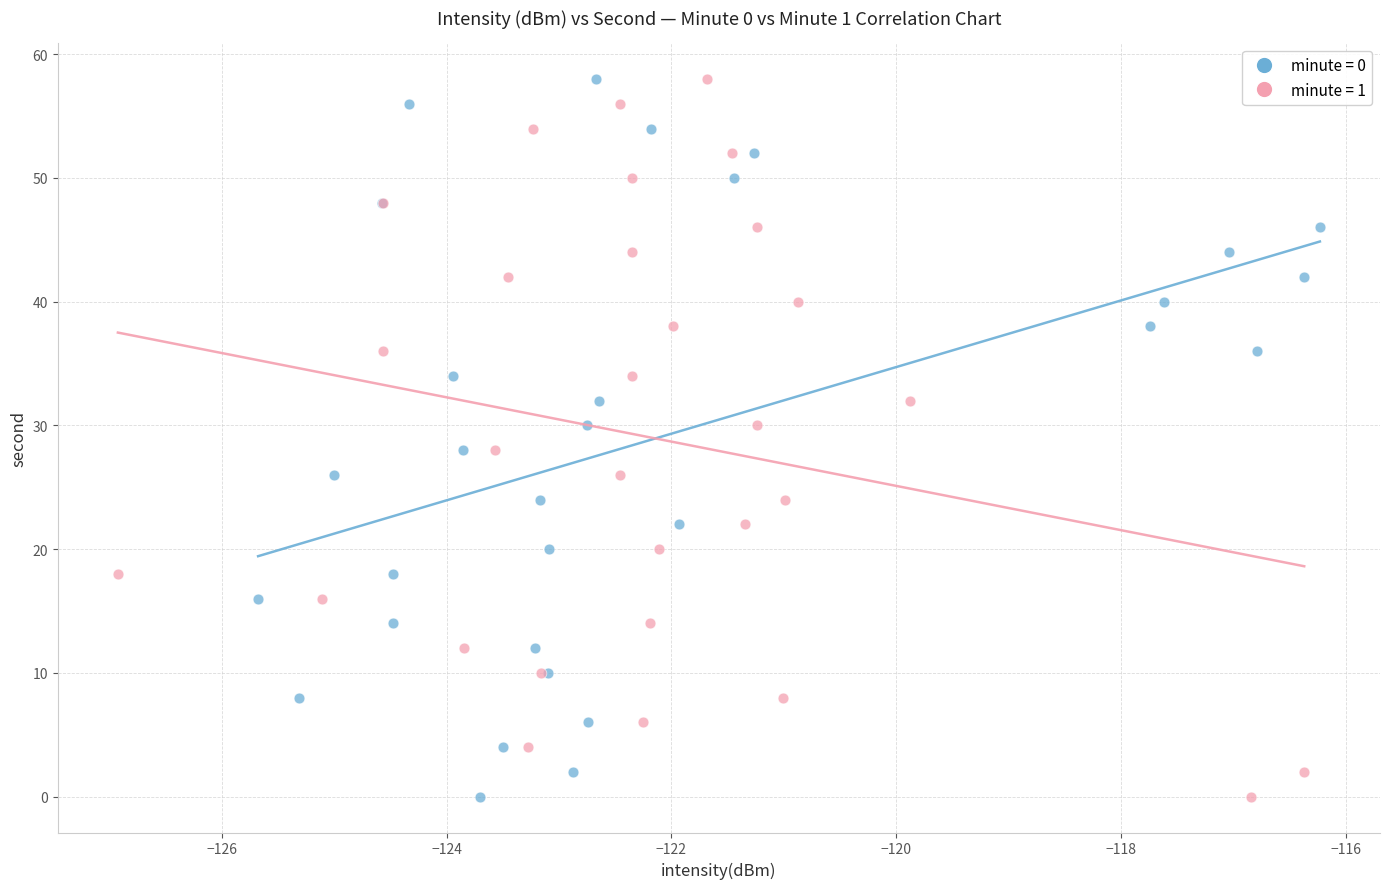

What are all the series names shown in the legend?

minute = 0, minute = 1